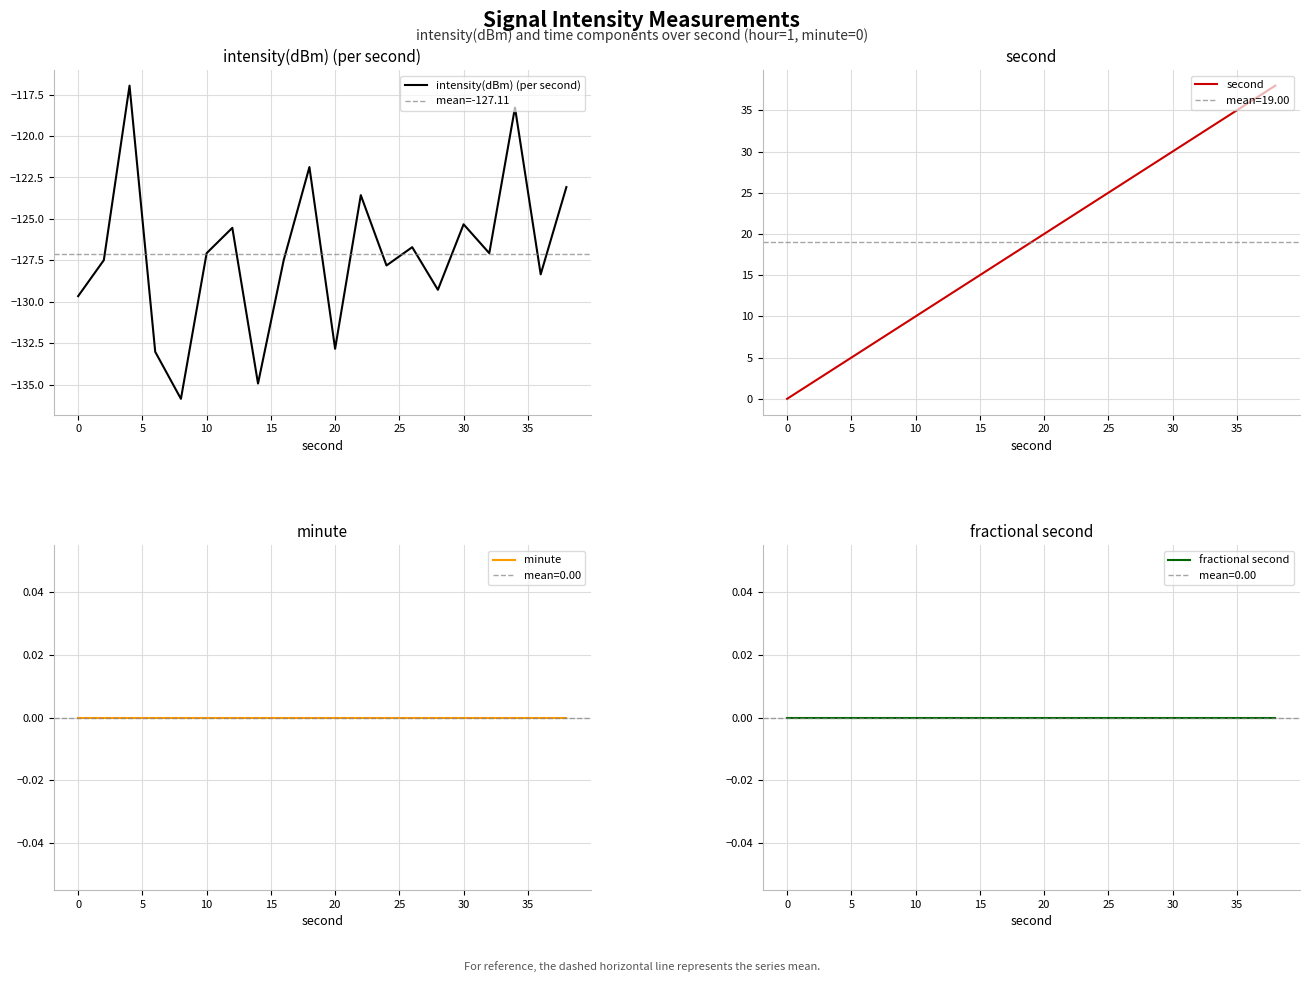

What is the difference between the maximum and second lowest values in the second series?

36.0